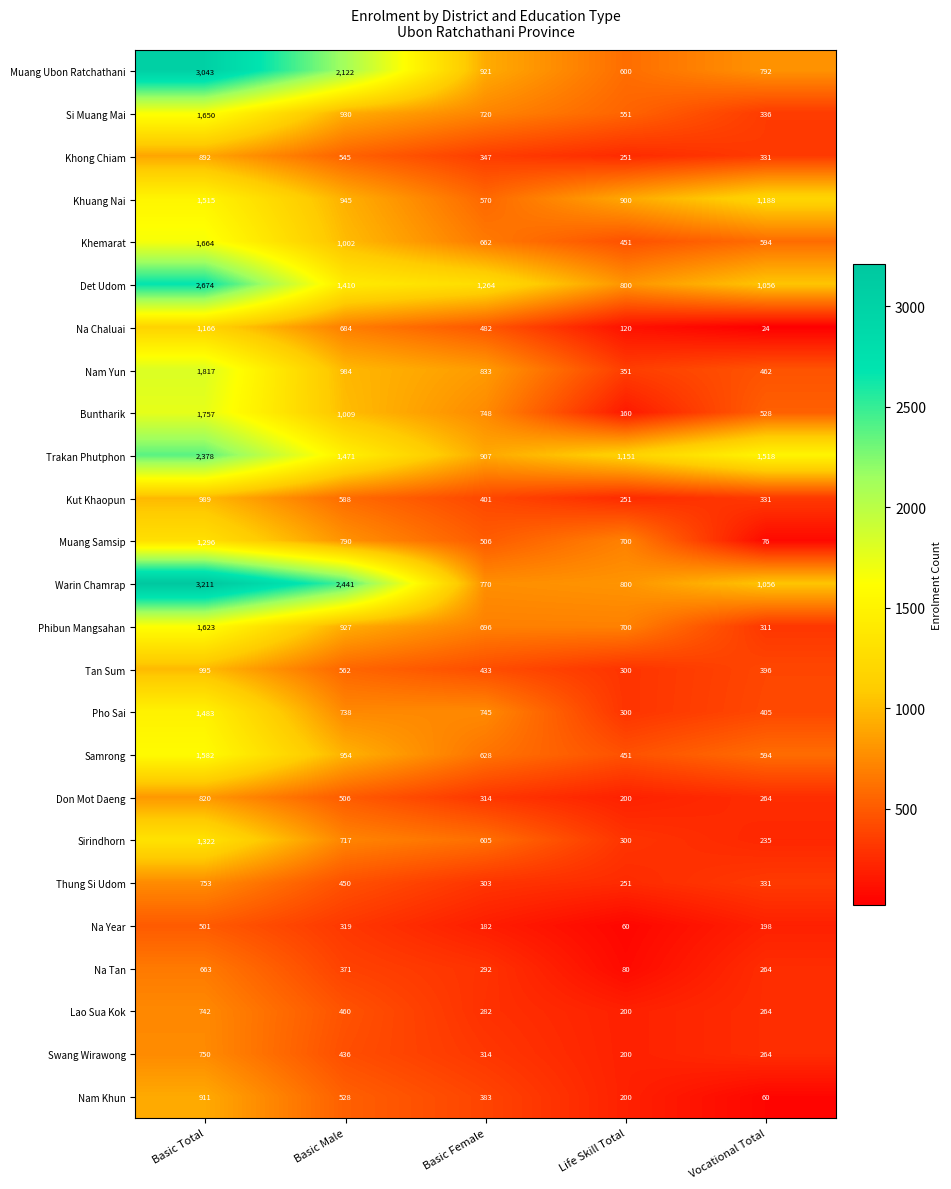

The Na Year series shows 90 at Vocational Total. True or false?

False